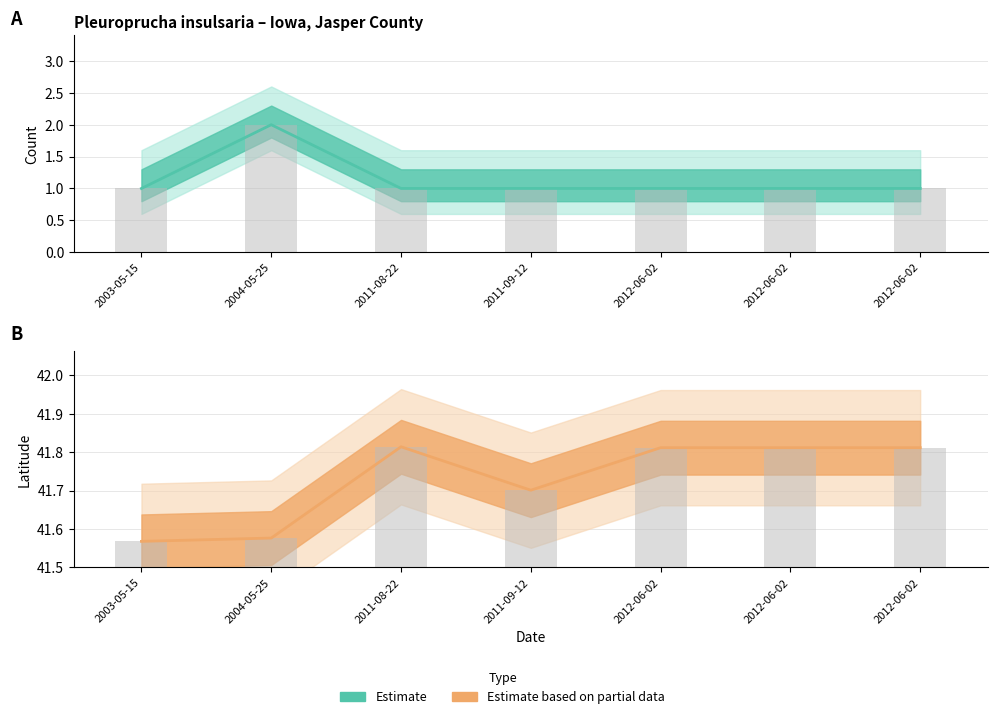

The Count (bar) series shows 0.2 at 2012-06-02. True or false?

False